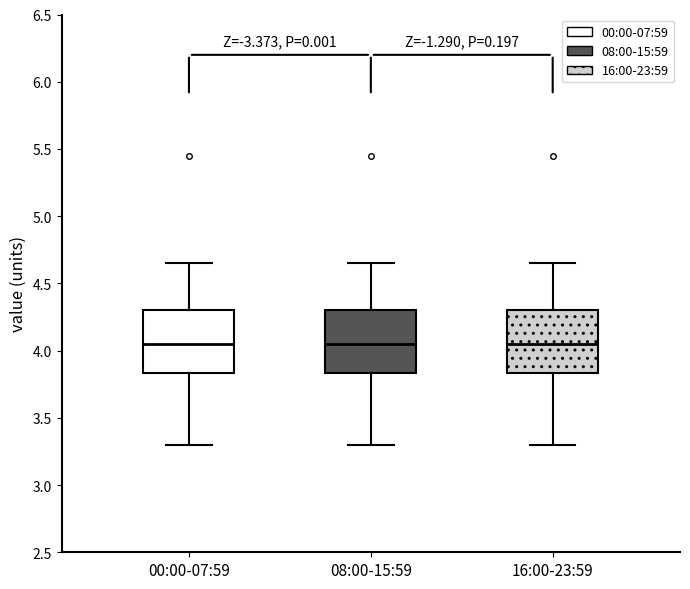

Where is the upper edge of the box for 16:00-23:59 on the y-axis? The values are not printed on the chart, so give them approximately, as read against the axis.

4.30